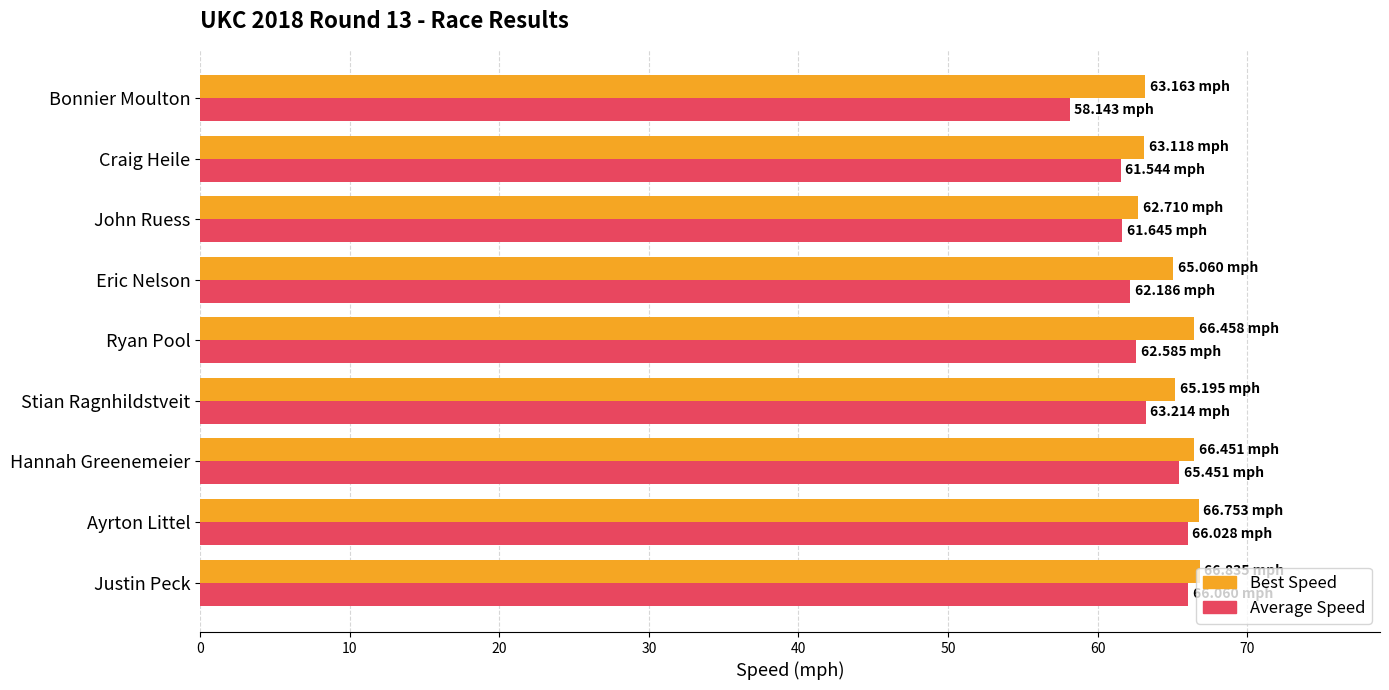

What is the sum of the Average Speed values at John Ruess and Stian Ragnhildstveit?

124.9